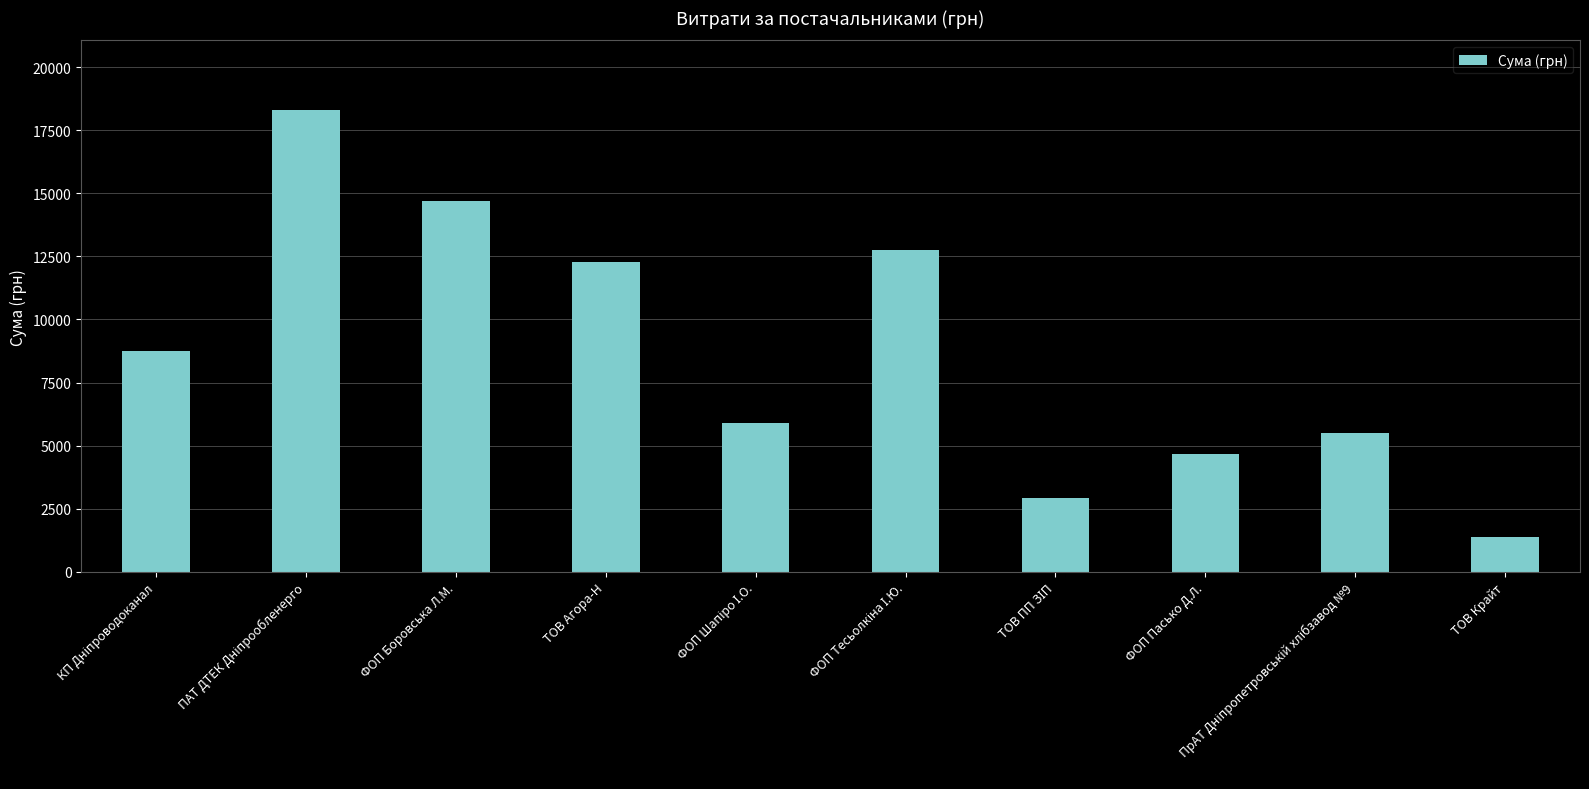

What is the maximum value shown in the chart?

18309.5